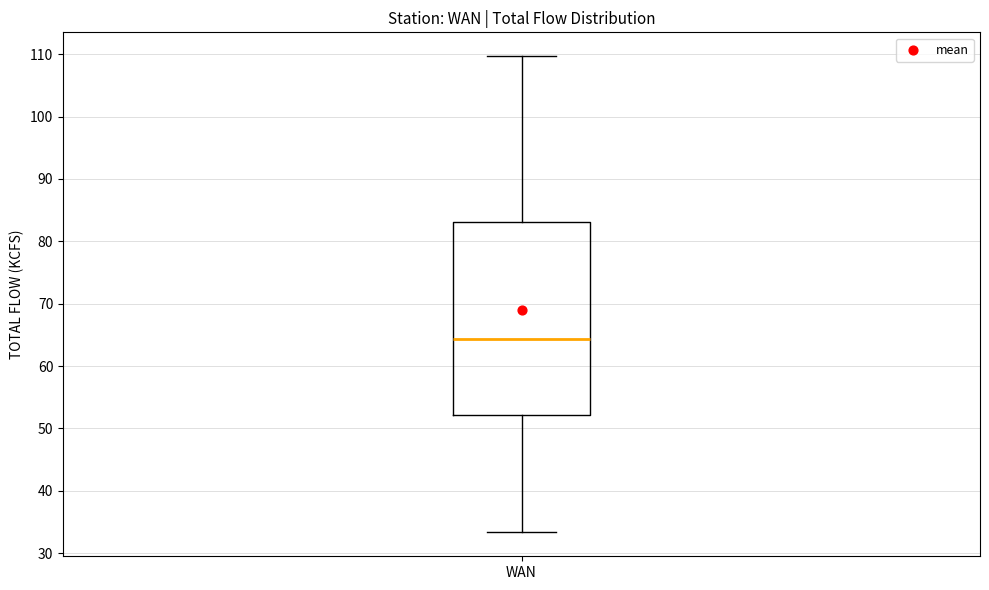

Where does the median line of the box for WAN sit on the y-axis? The values are not printed on the chart, so give them approximately, as read against the axis.

64